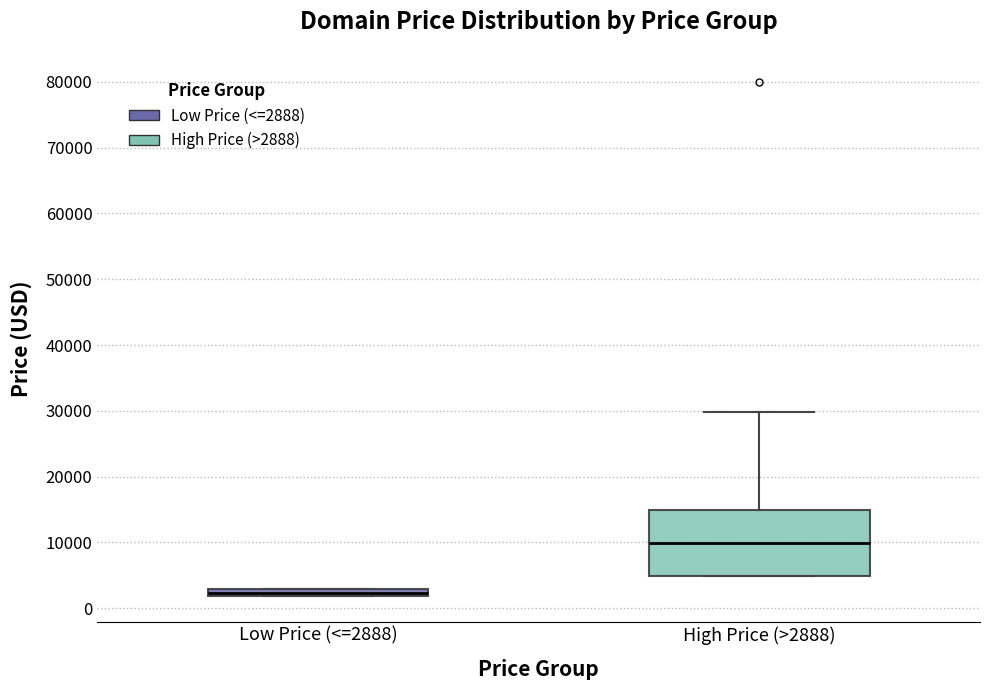

Which box has the lowest median line?

Low Price (<=2888)